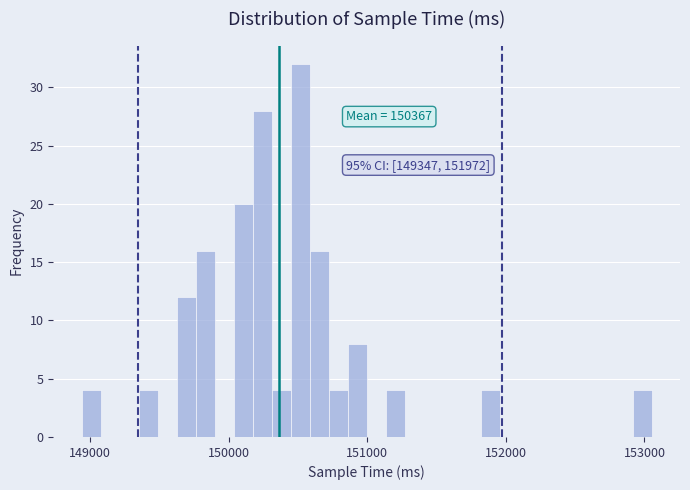

Around what value on the x-axis is the tallest bar? Give the approximate position of its centre, as read against the axis.

150500